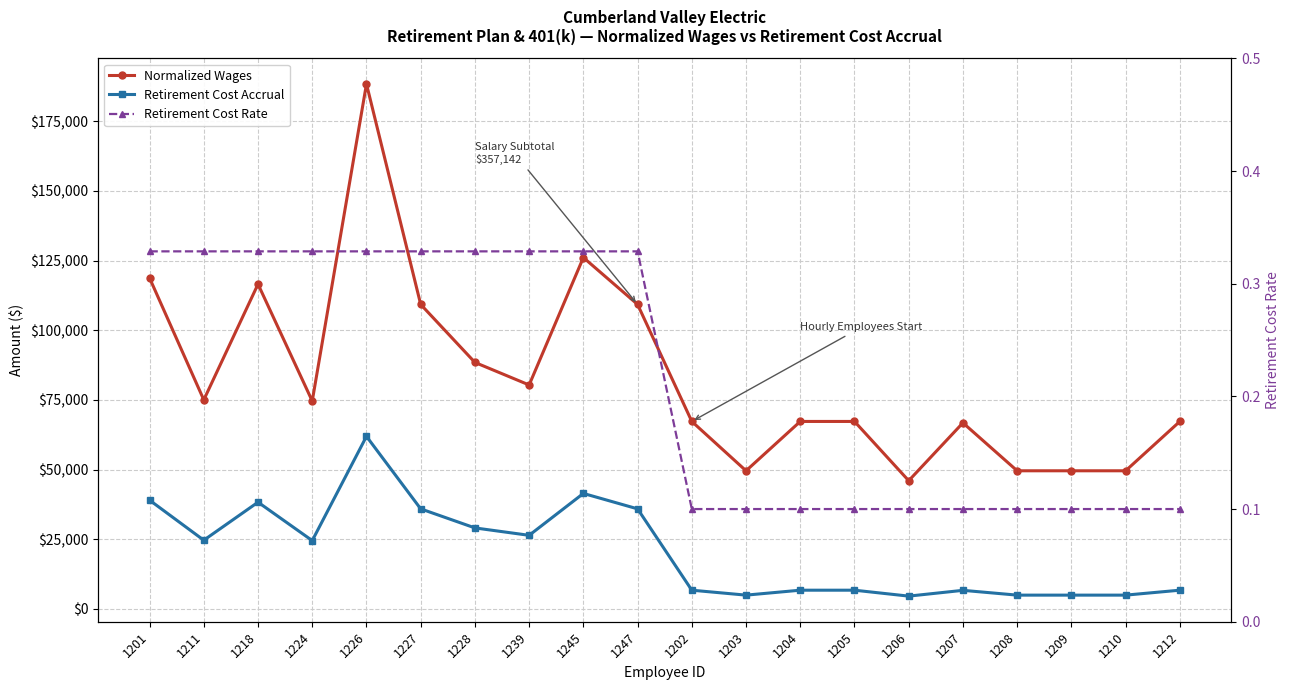

What are all the series names shown in the legend?

Normalized Wages, Retirement Cost Accrual, Retirement Cost Rate